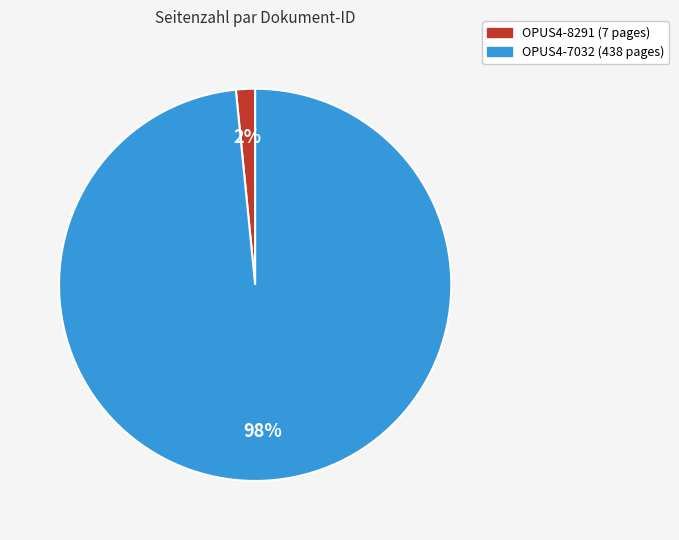

What is the majority slice?

OPUS4-7032